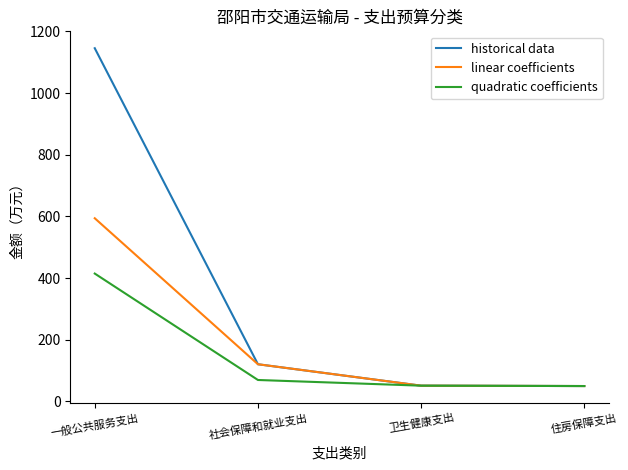

Is this an area chart (filled region under the line)?

No